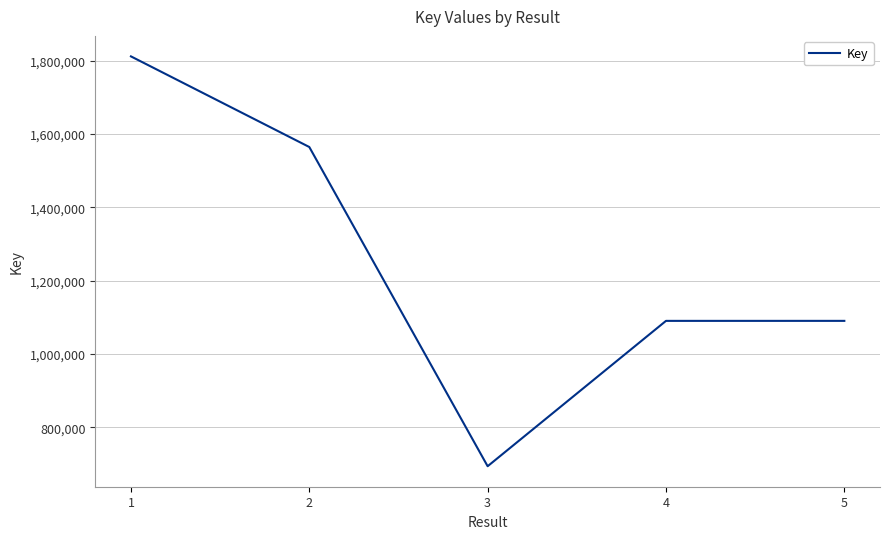

How many interior local valleys (lower than both neighbors) does the data have?

1